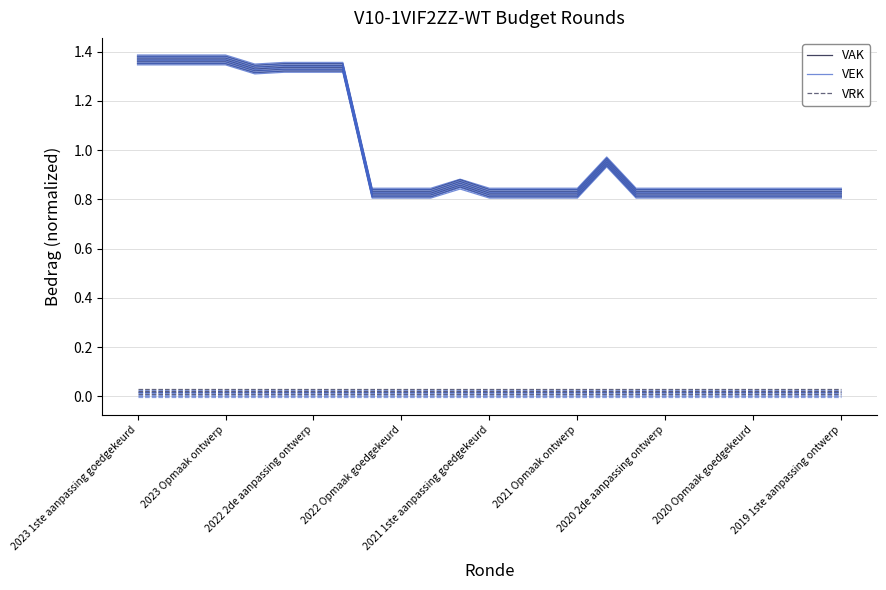

True or false: VEK and VAK intersect in this chart.

False